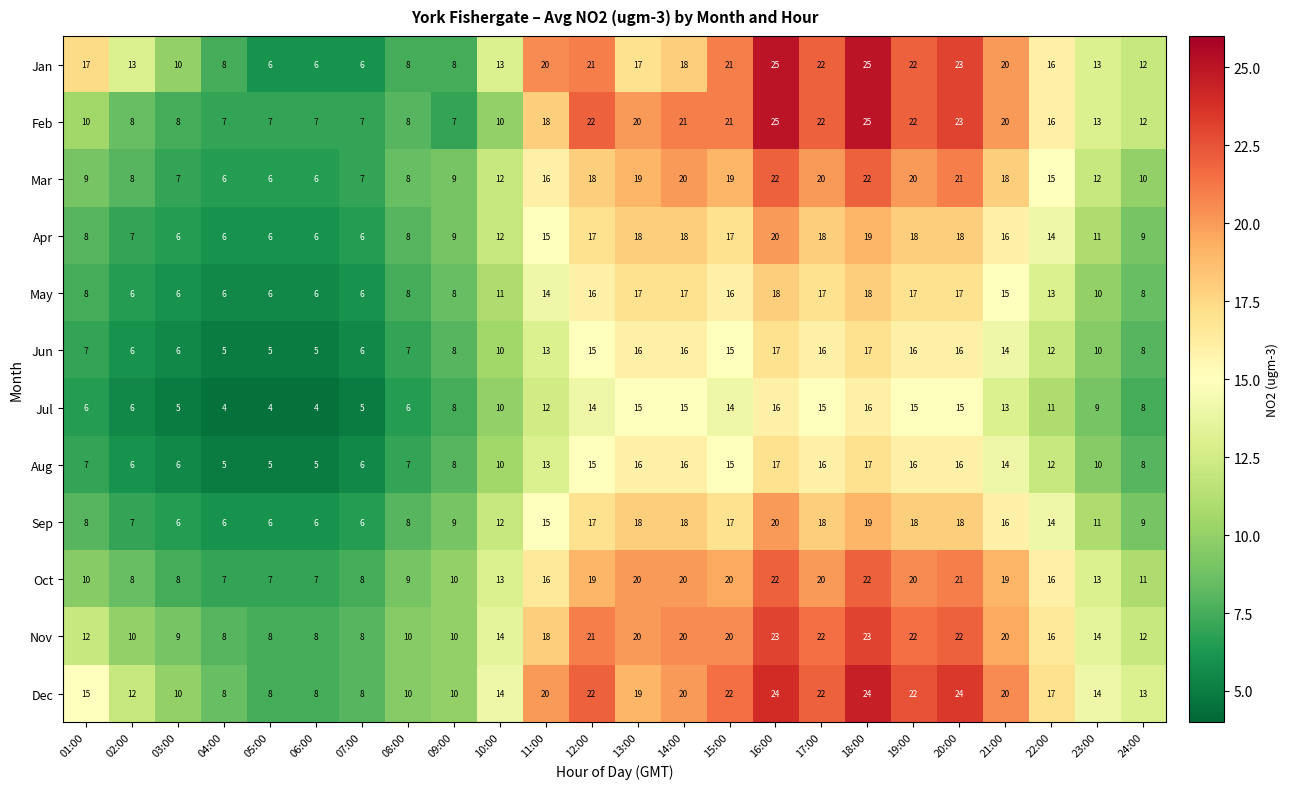

What is the difference between the highest and lowest values at 06:00?

4